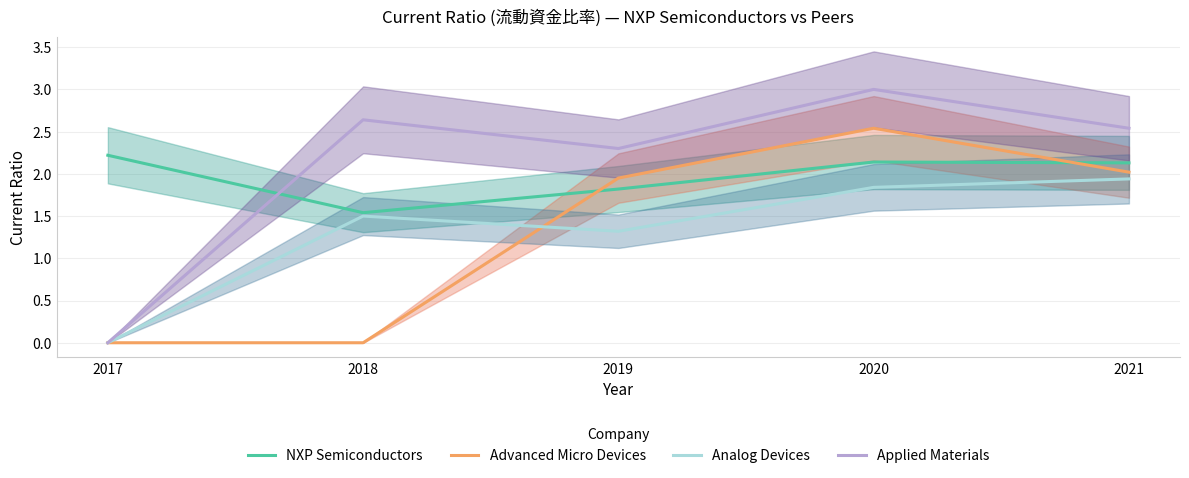

How many lines are shown in the chart?

4